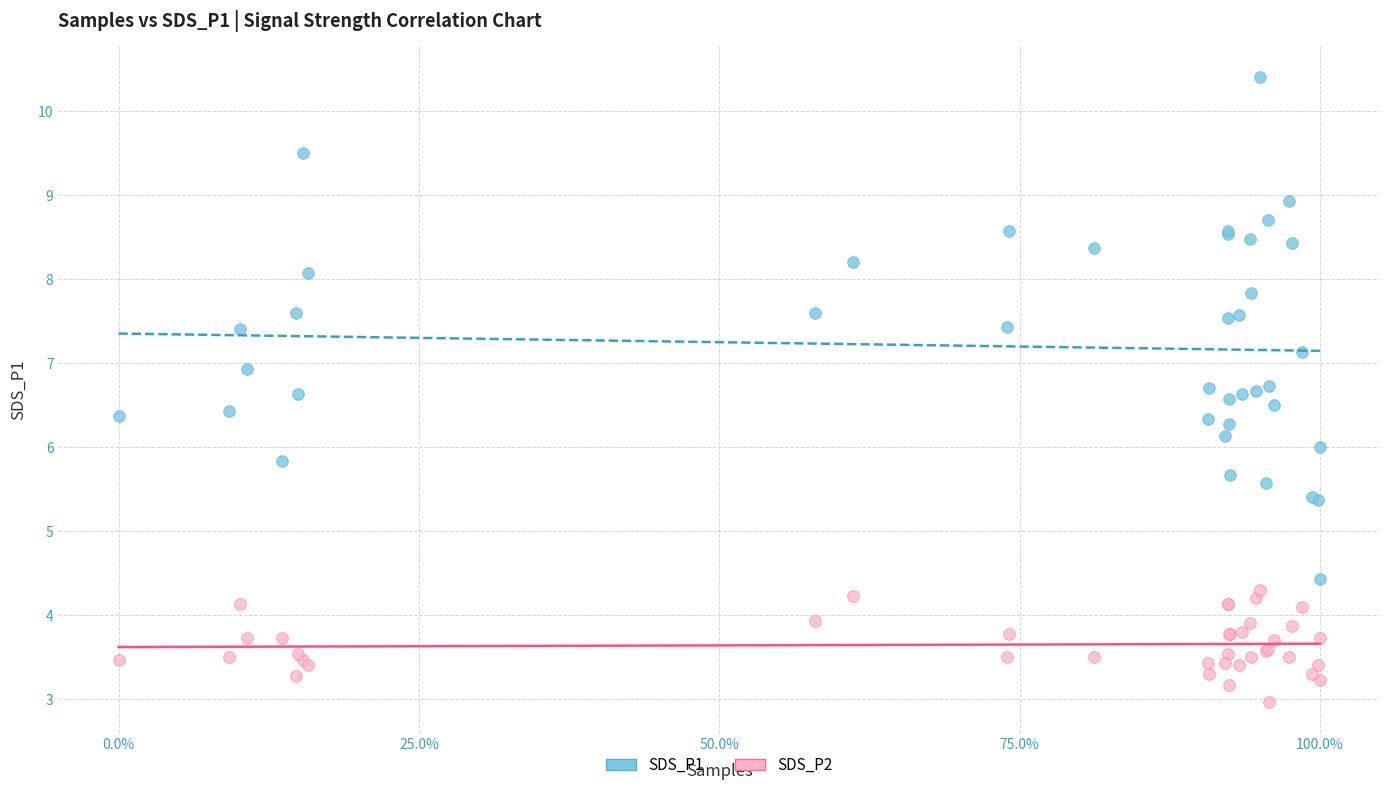

Which series has the largest Y range (max minus min)?

SDS_P1